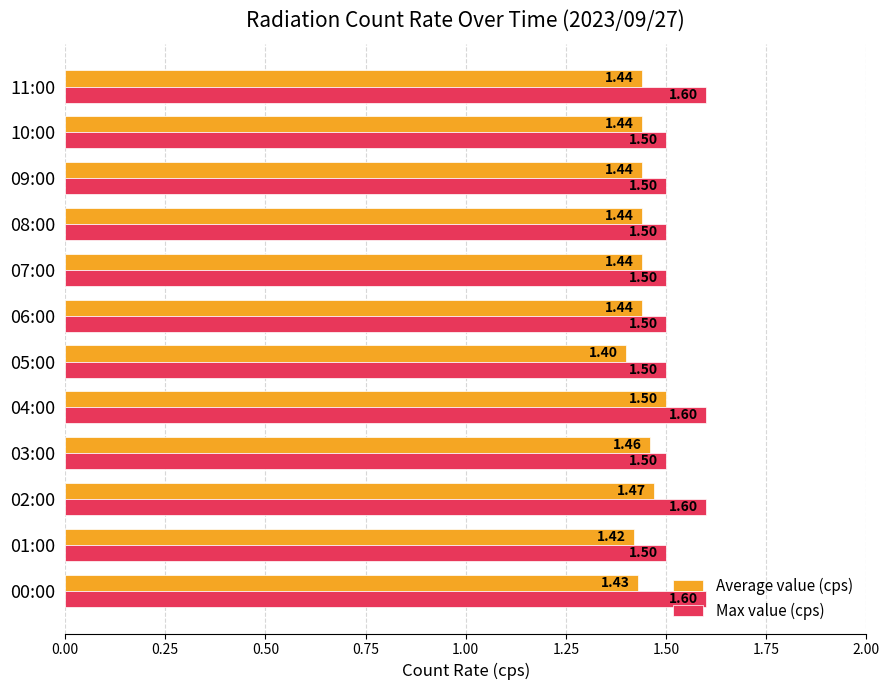

What is the sum of all Max value (cps) values?

18.4